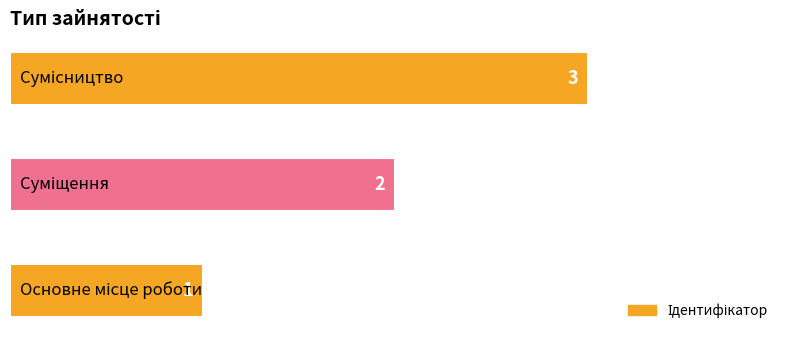

What is the greatest value displayed?

3